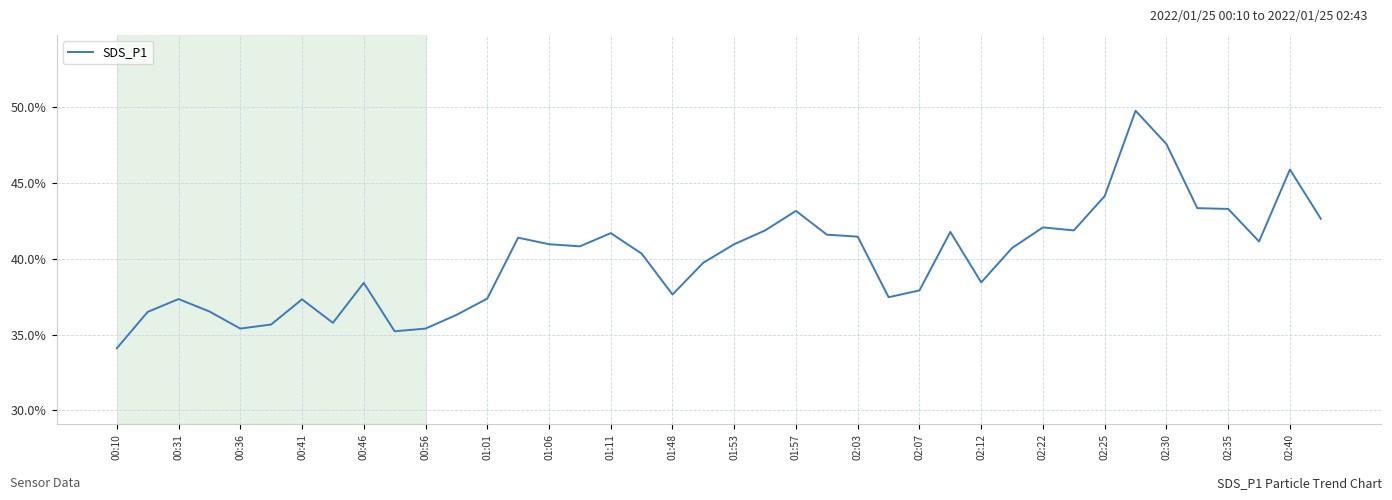

What is the difference between the maximum and minimum values?

15.7